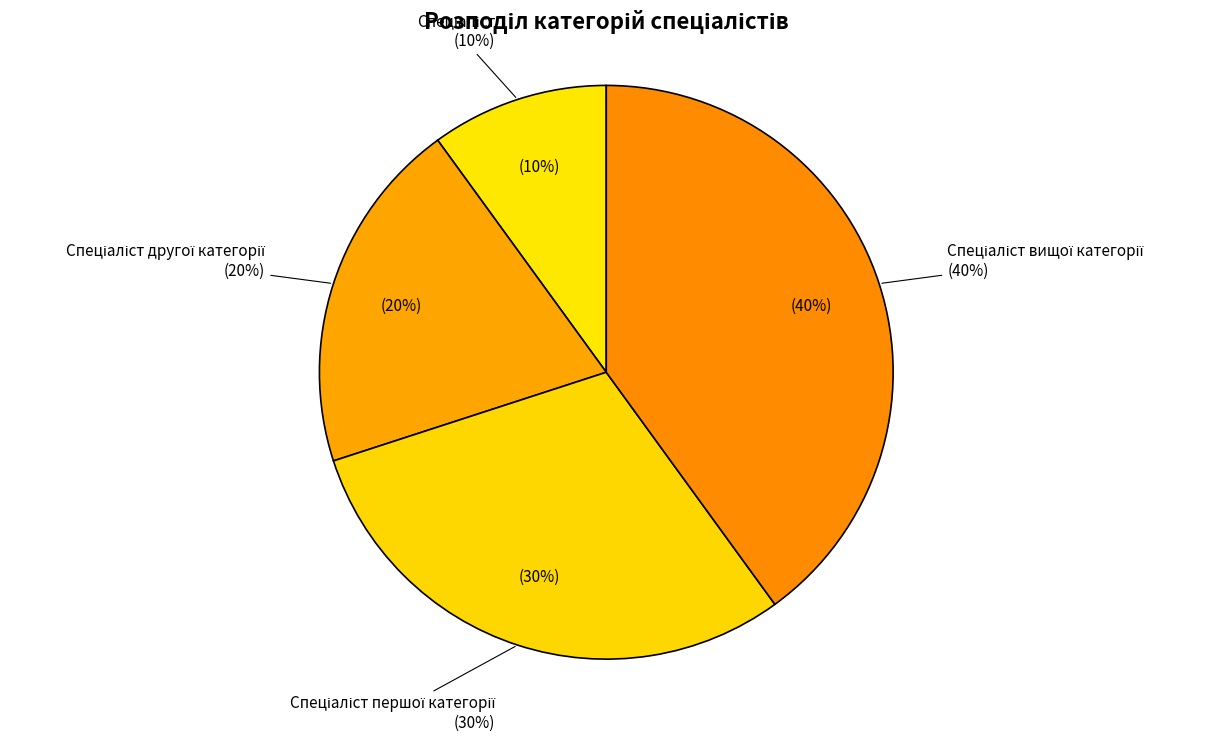

The Спеціаліст slice represents 25% of the pie. True or false?

False